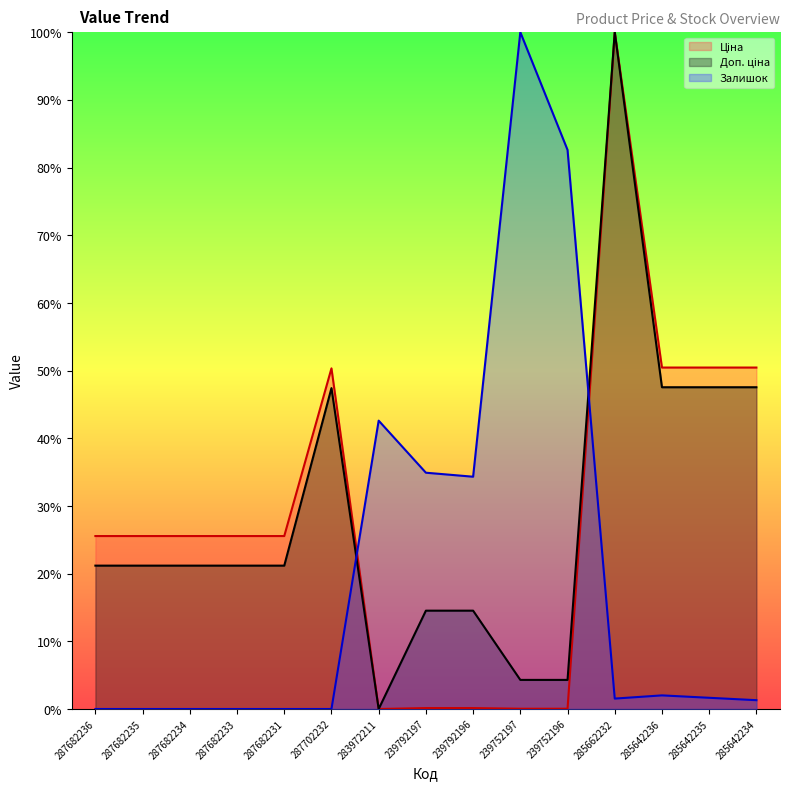

Rank the series at 239792196 from highest to lowest value.

Залишок, Доп. ціна, Ціна